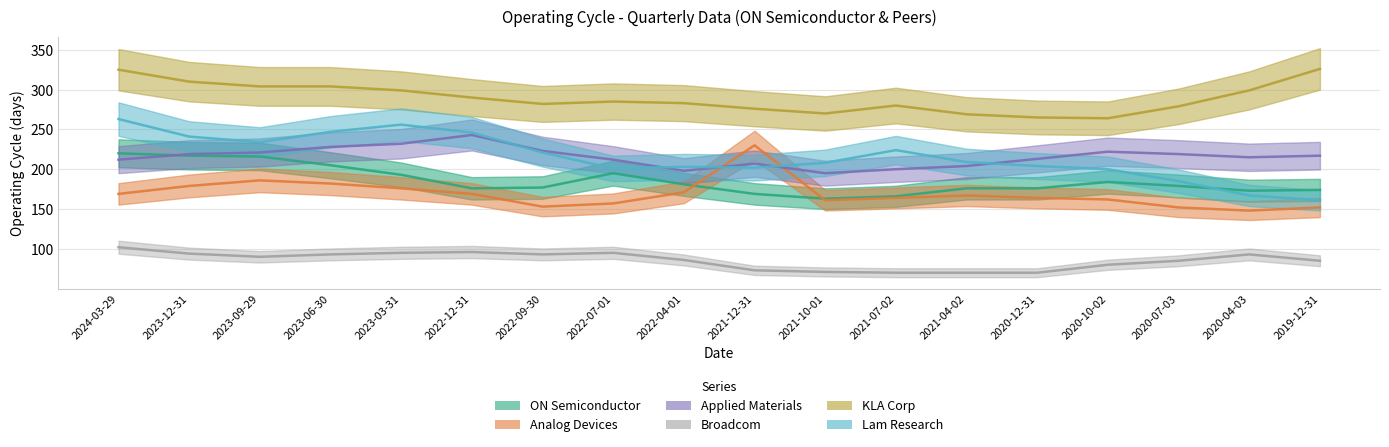

At which category is the sum across all series the highest?

2024-03-29